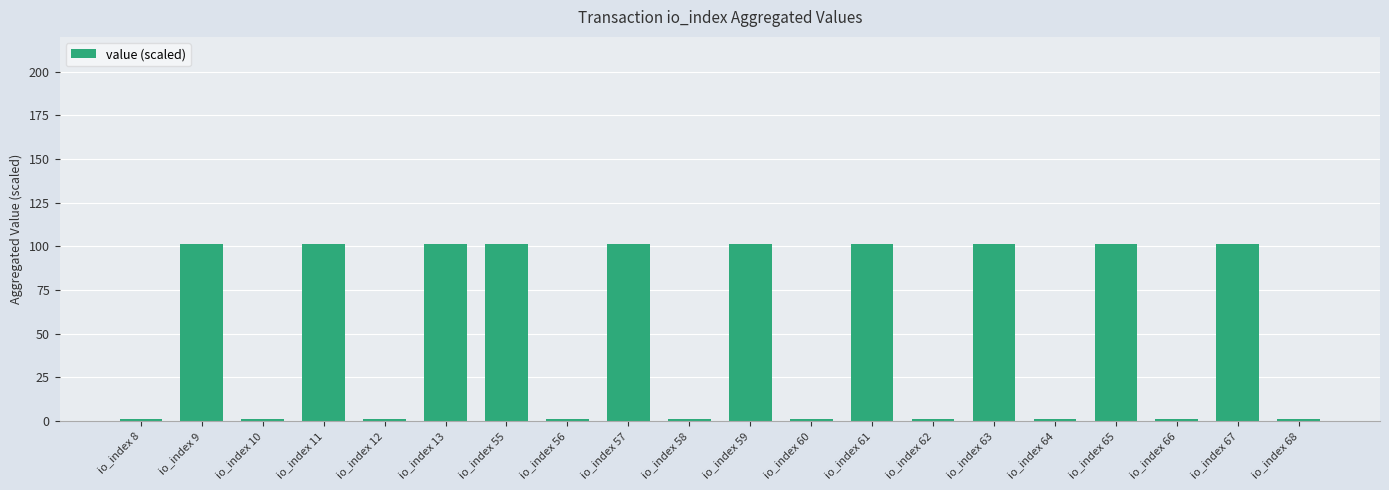

Reading left to right, transcribe all the data shown in this chart.

1.1	101.6	1.1	101.6	1.1	101.6	101.6	1.1	101.6	1.1	101.6	1.1	101.6	1.1	101.6	1.1	101.6	1.1	101.6	1.1